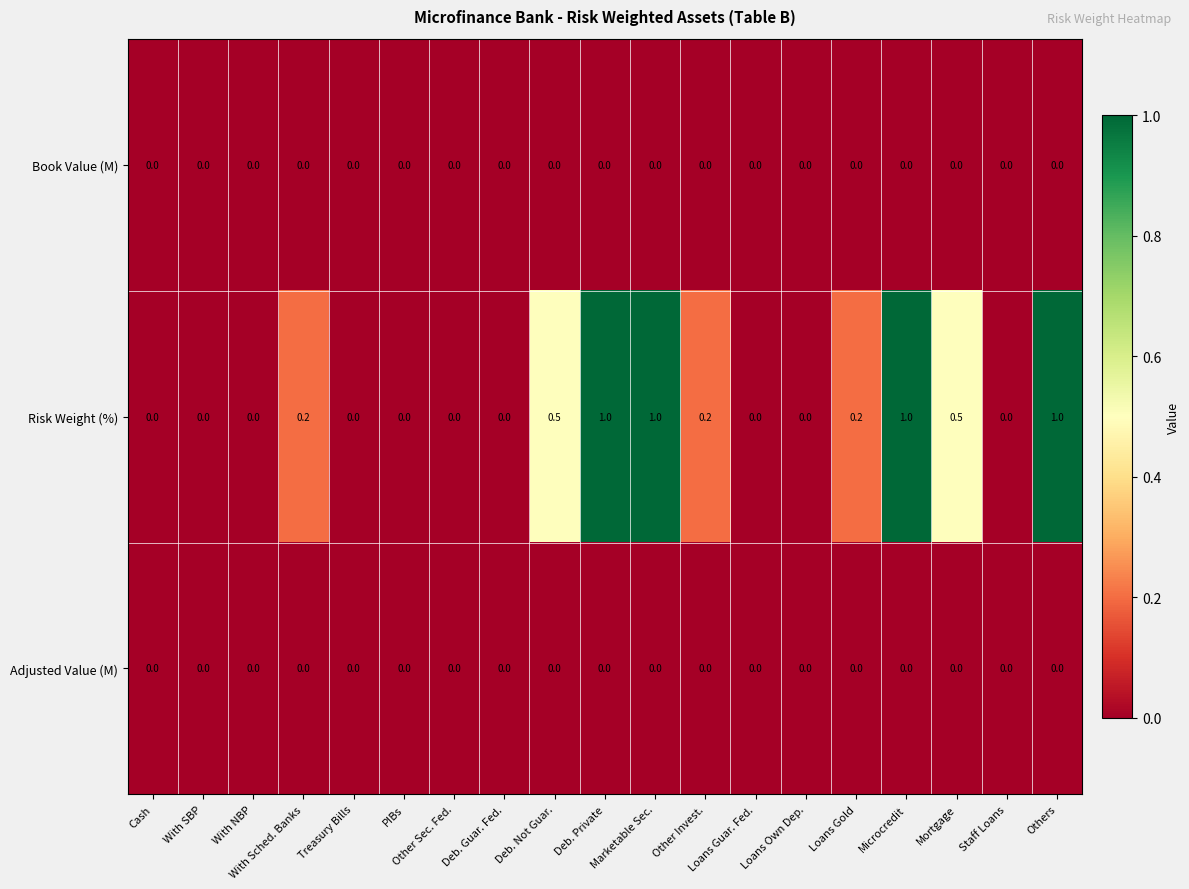

What is the difference between the second highest and minimum values in the Risk Weight (%) series?

1.0